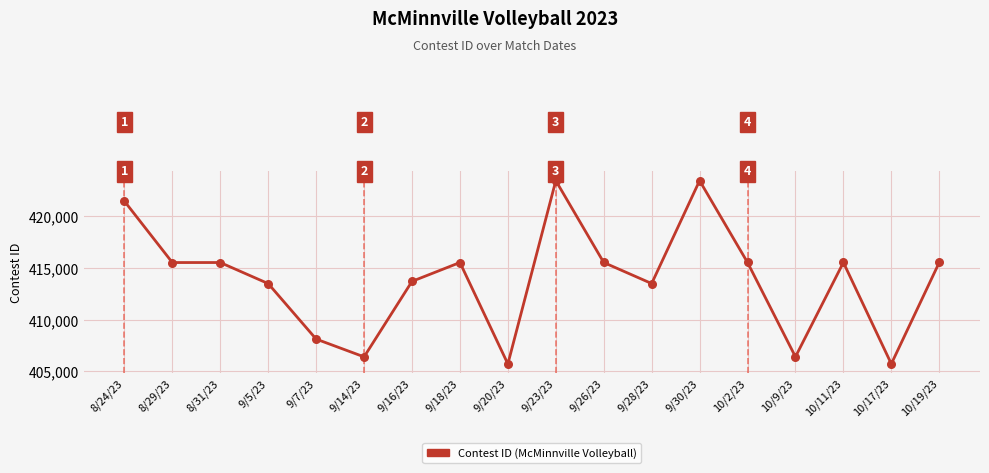

What is the change in value from 9/23/23 to 9/26/23?

-7922